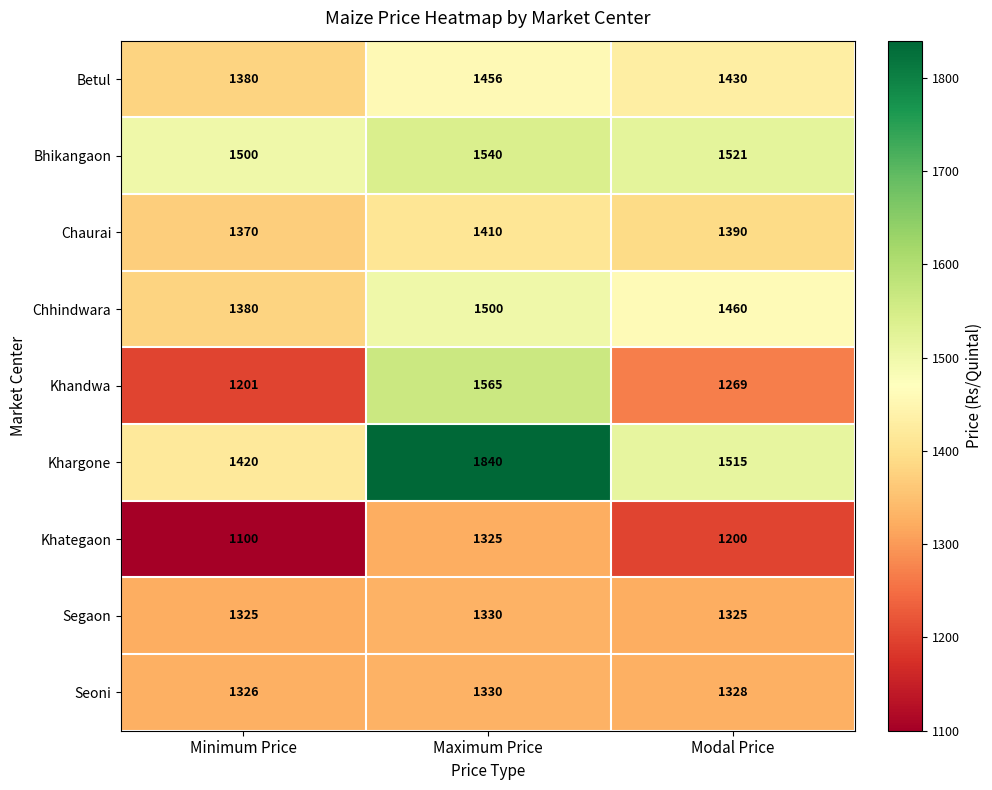

How many distinct data groups are displayed?

9